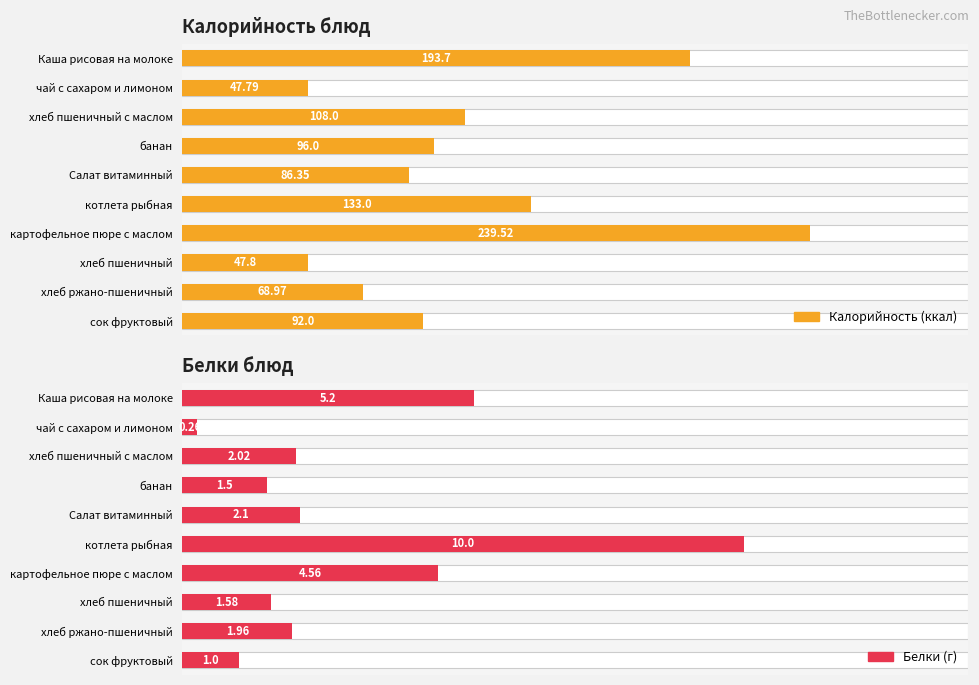

Rank the series at хлеб ржано-пшеничный from lowest to highest value.

Белки (г), Калорийность (ккал)